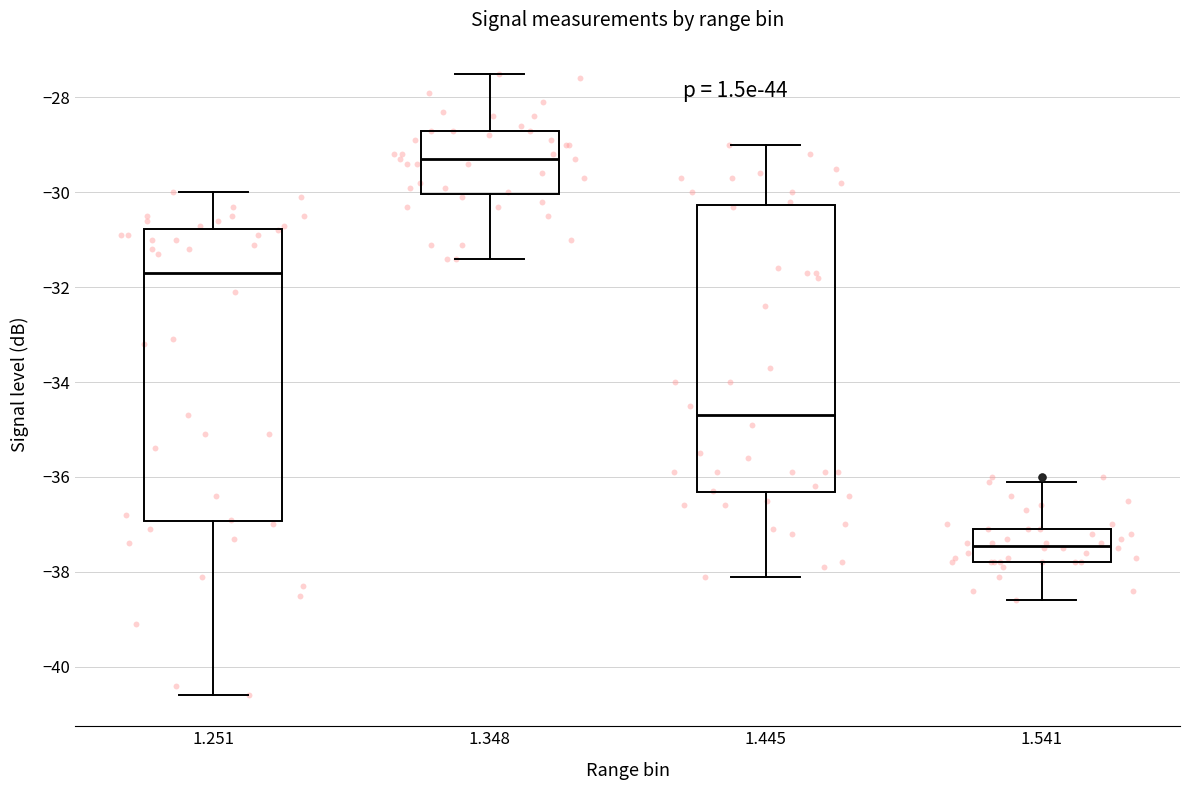

Where is the lower edge of the box at x = 1.541 on the y-axis? The values are not printed on the chart, so give them approximately, as read against the axis.

-37.8